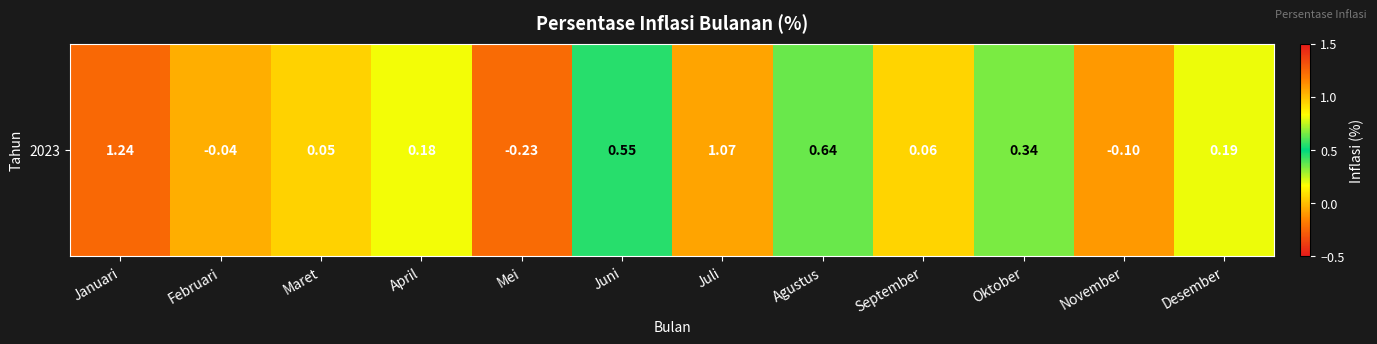

List the labels in order of value, largest first.

Januari, Juli, Agustus, Juni, Oktober, Desember, April, September, Maret, Februari, November, Mei